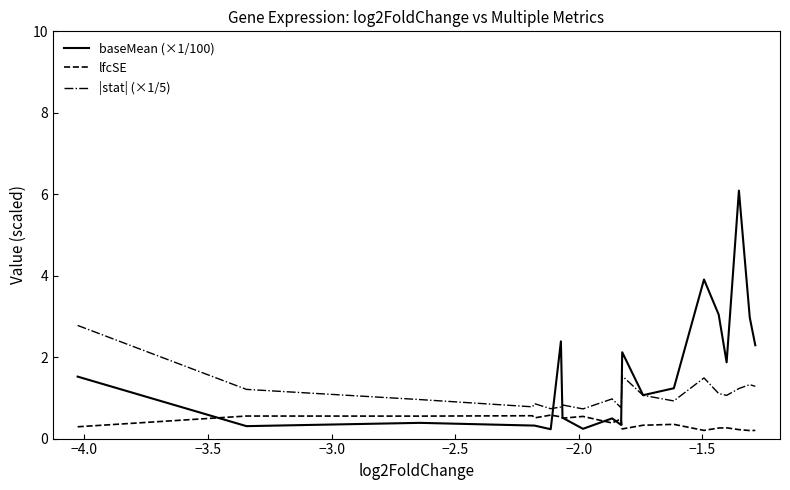

Which series has the largest total across all categories?

baseMean (×1/100)